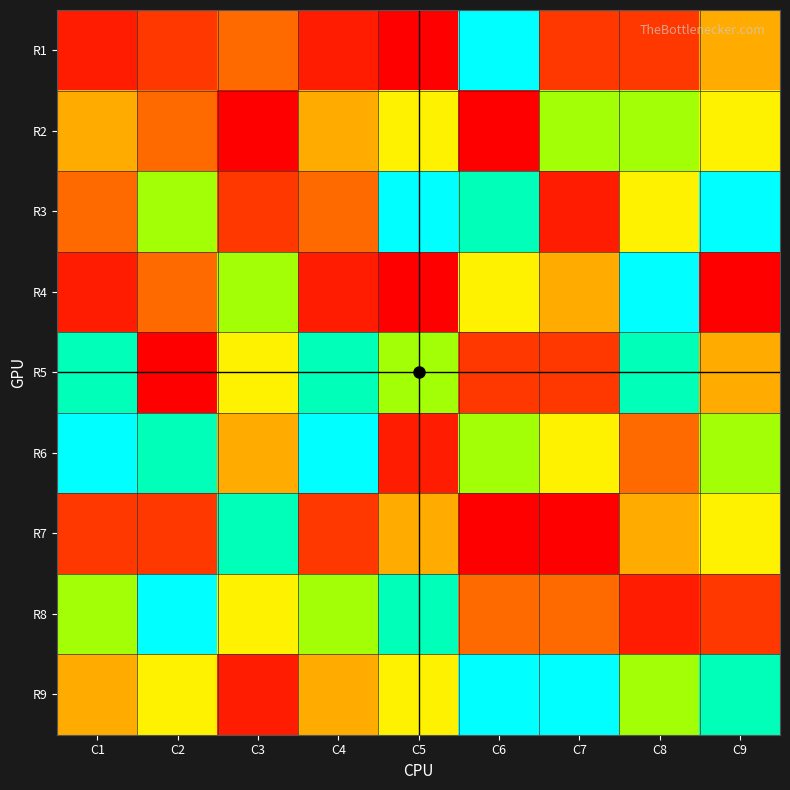

At C3, list the series in order from largest to smallest.

R7, R4, R5, R8, R6, R1, R3, R9, R2